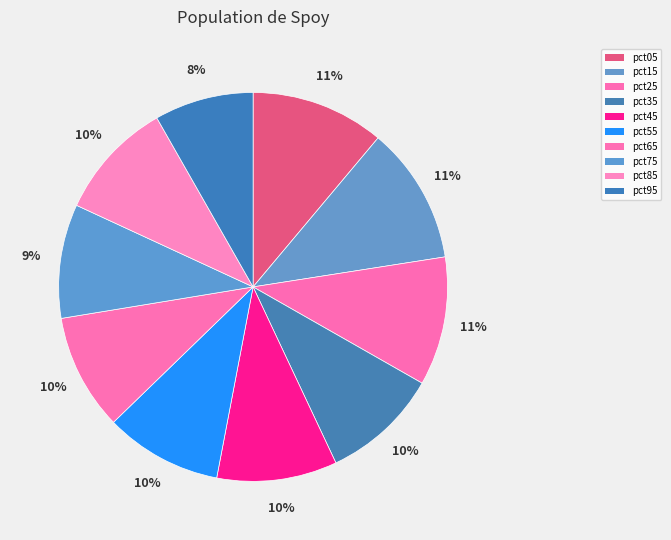

What percentage is NOT represented by pct05?

88.9%